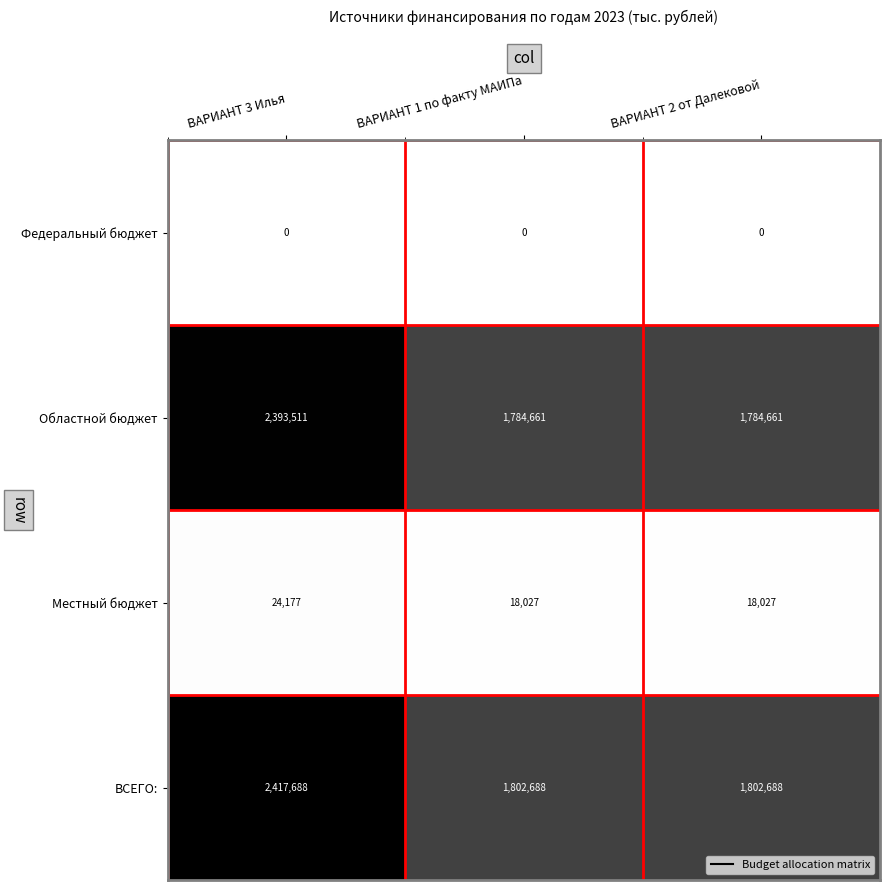

How many data points does each series have?

3